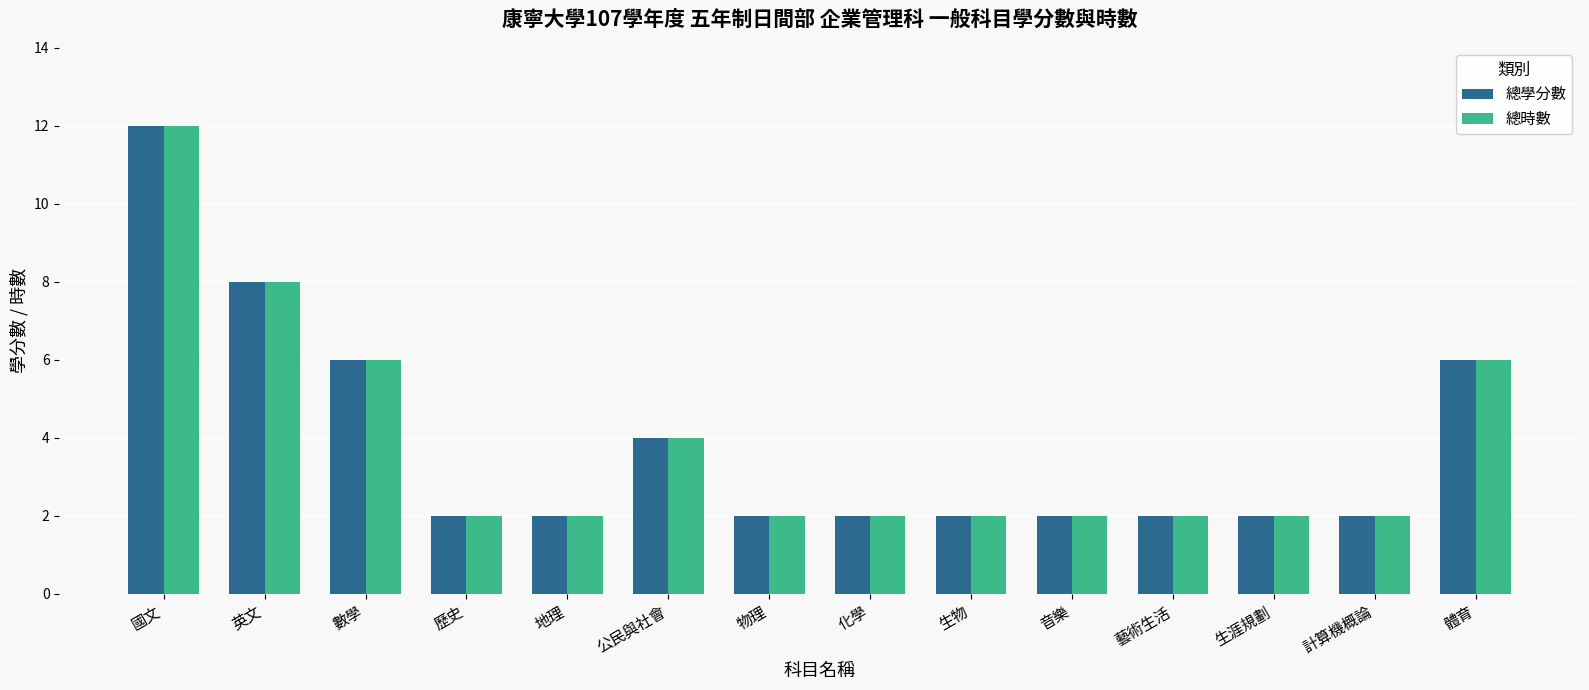

Reading right to left, list all the values displayed in this chart.

總學分數: 6	2	2	2	2	2	2	2	4	2	2	6	8	12
總時數: 6	2	2	2	2	2	2	2	4	2	2	6	8	12